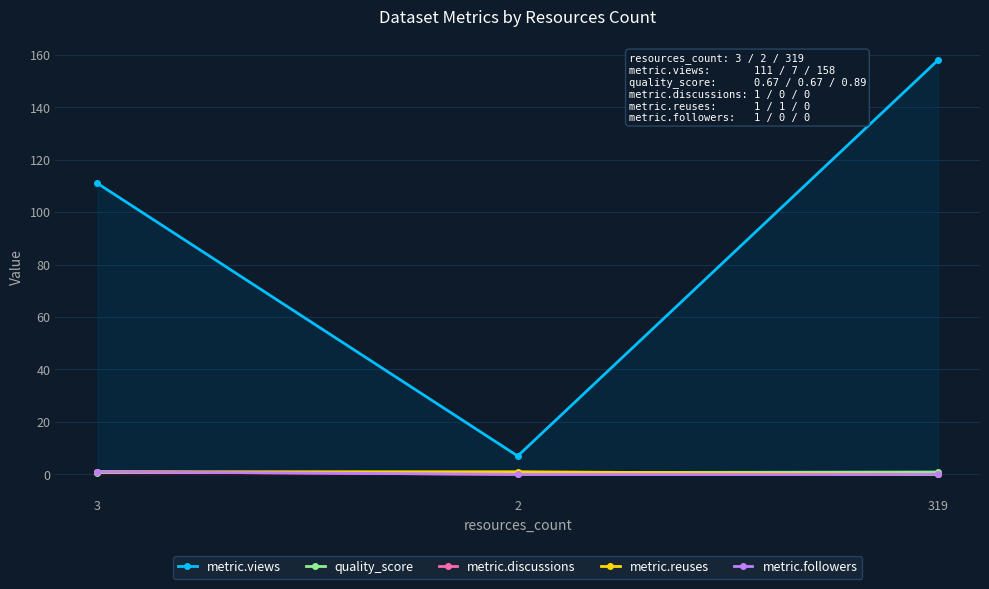

Reading left to right, extract all data points from this chart.

metric.views: 3=111.0	2=7.0	319=158.0
quality_score: 3=0.7	2=0.7	319=0.9
metric.discussions: 3=1.0	2=0.0	319=0.0
metric.reuses: 3=1.0	2=1.0	319=0.0
metric.followers: 3=1.0	2=0.0	319=0.0